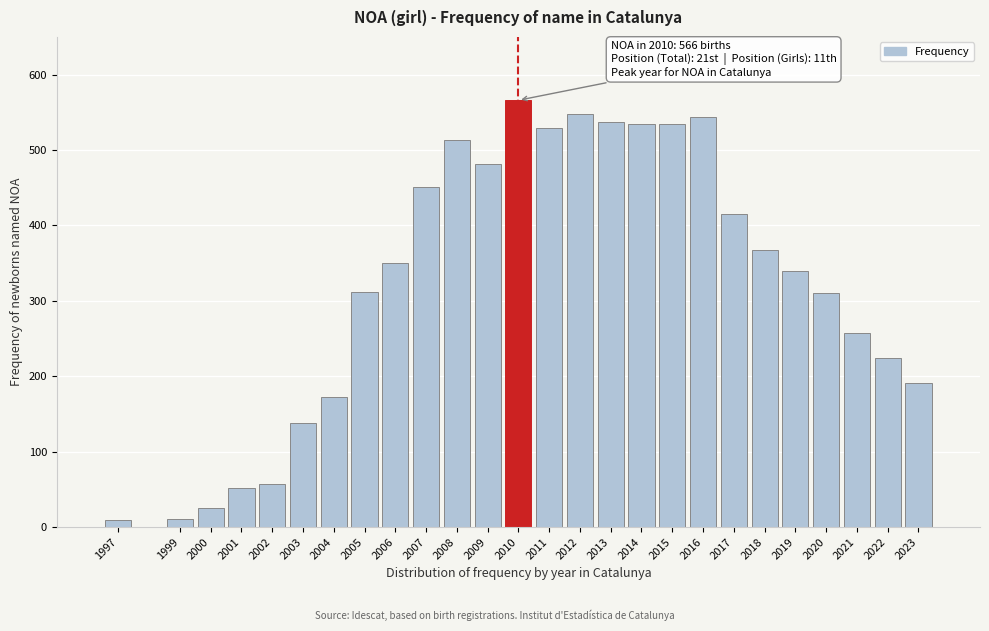

What value does the data have at 2020?

311